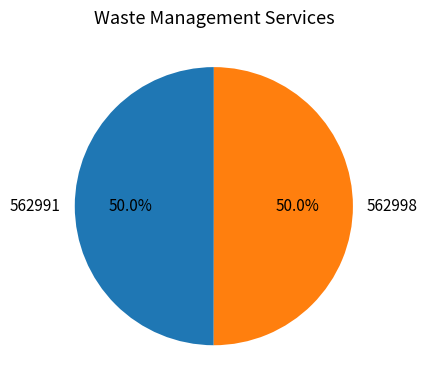

Do 562991 and 562998 together represent more than half of the pie?

Yes